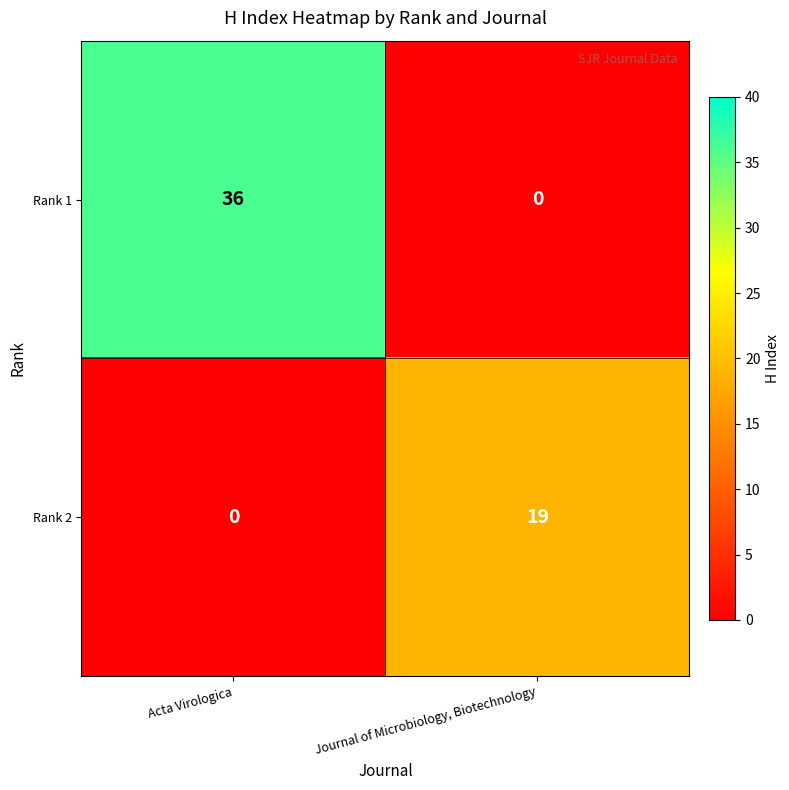

The Rank 2 series shows -8 at Acta Virologica. True or false?

False